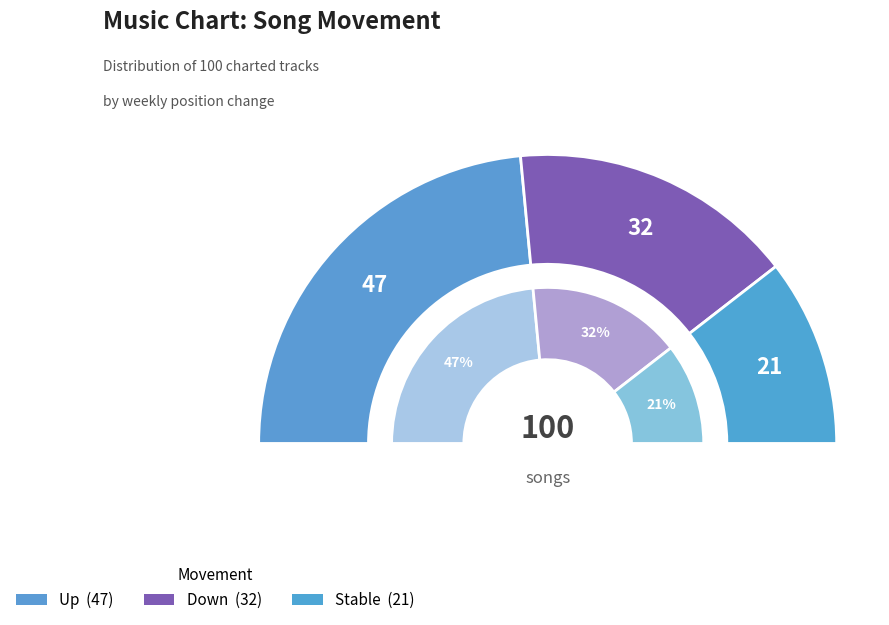

Which has a higher value, up or -?

up